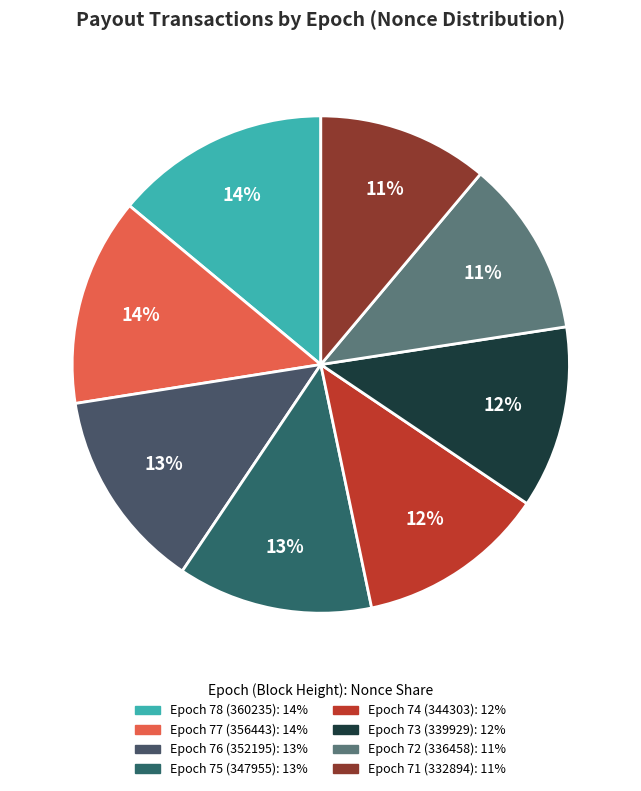

Is it true that Epoch 71 (332894) is 11% of the pie?

True